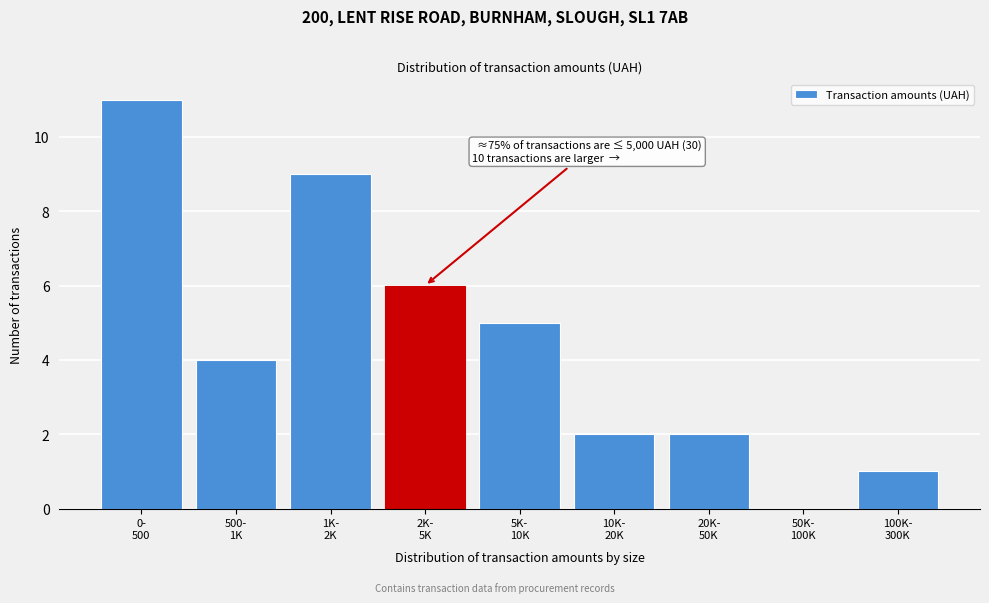

What is the greatest value displayed?

11